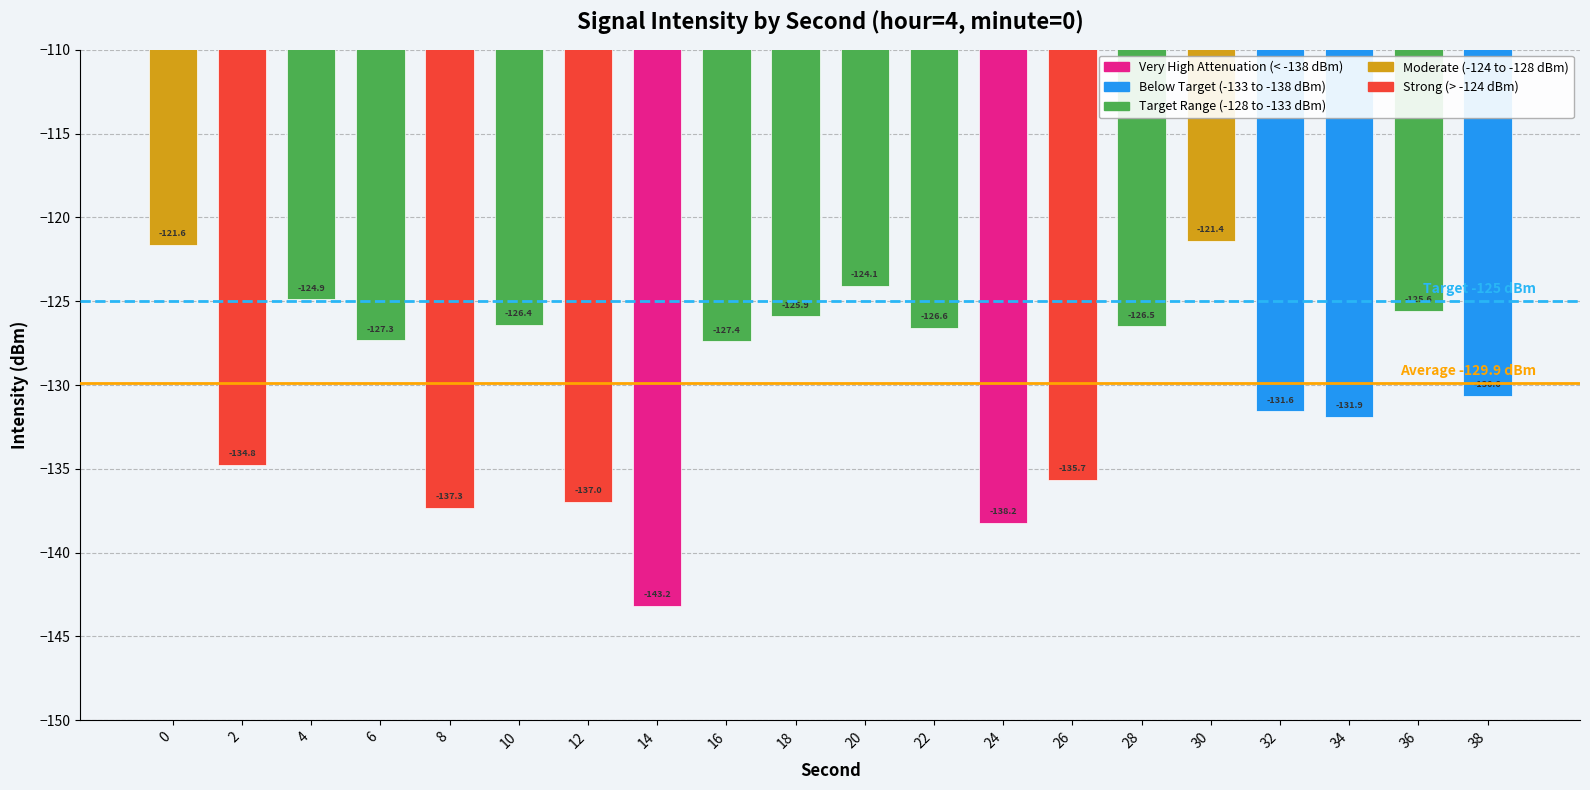

Reading left to right, list all the values displayed in this chart.

-121.6	-134.8	-124.9	-127.3	-137.3	-126.4	-137.0	-143.2	-127.4	-125.9	-124.1	-126.6	-138.2	-135.7	-126.5	-121.4	-131.6	-131.9	-125.6	-130.6